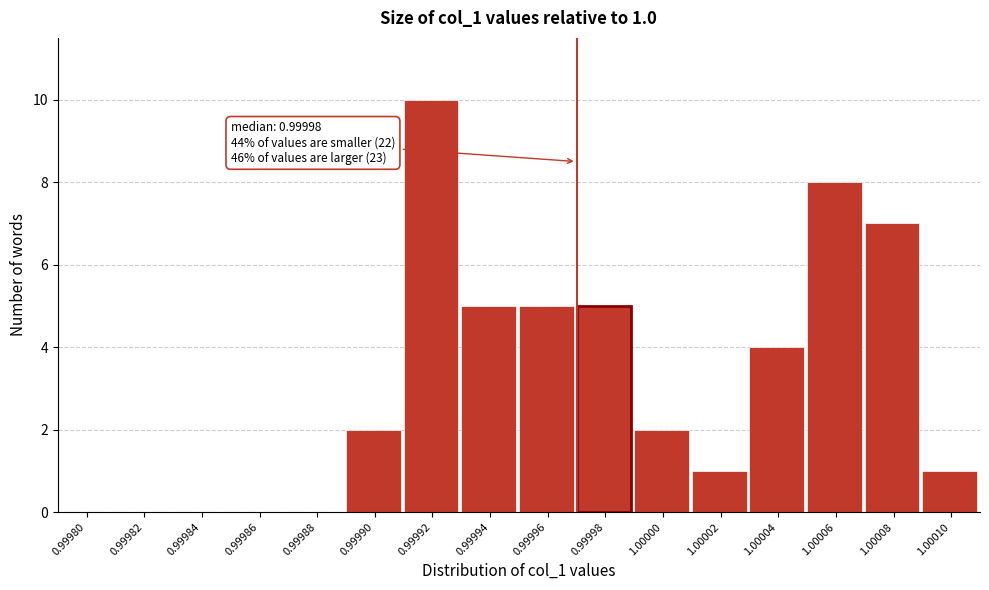

Reading left to right, transcribe all the data shown in this chart.

0.99980=0	0.99982=0	0.99984=0	0.99986=0	0.99988=0	0.99990=2	0.99992=10	0.99994=5	0.99996=5	0.99998=5	1.00000=2	1.00002=1	1.00004=4	1.00006=8	1.00008=7	1.00010=1